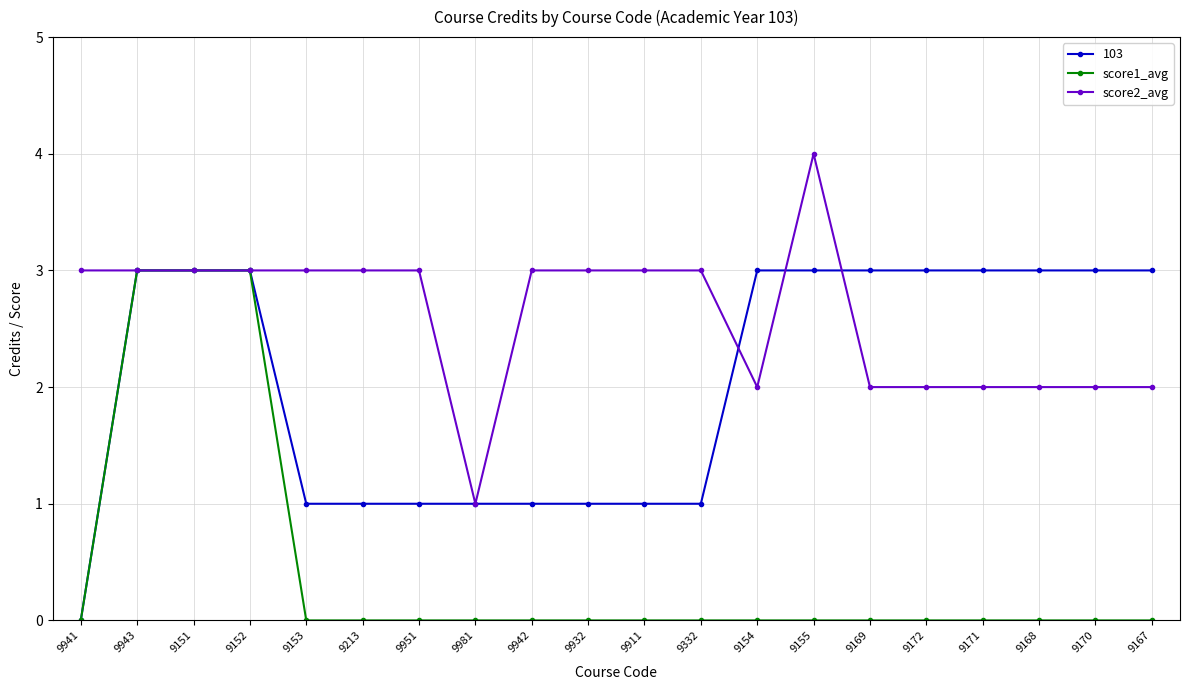

What is the difference between the highest and lowest values at 9932?

3